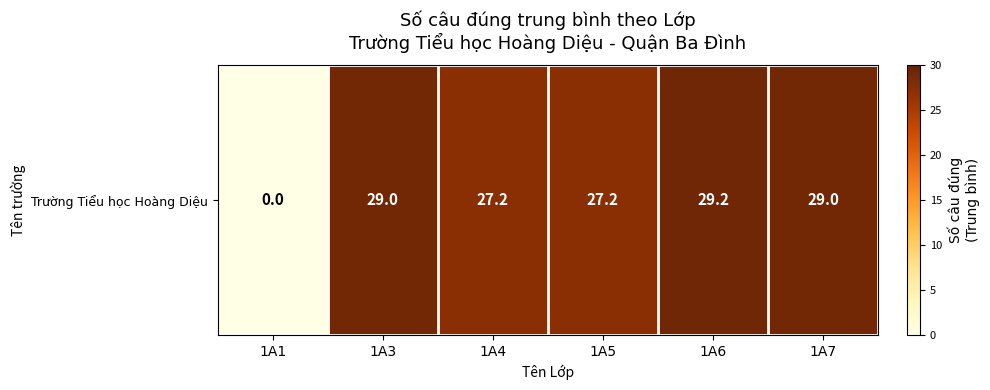

Where does the data first go above 29?

1A6